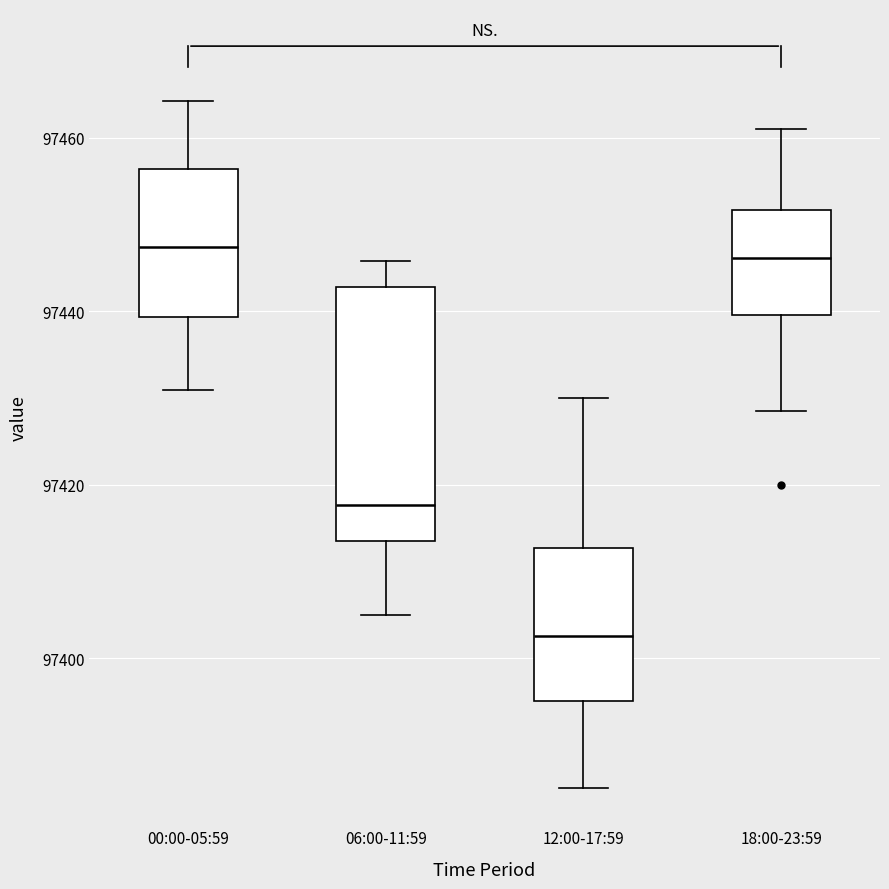

Where does the lower whisker of the box for 18:00-23:59 end on the y-axis? The values are not printed on the chart, so give them approximately, as read against the axis.

97428